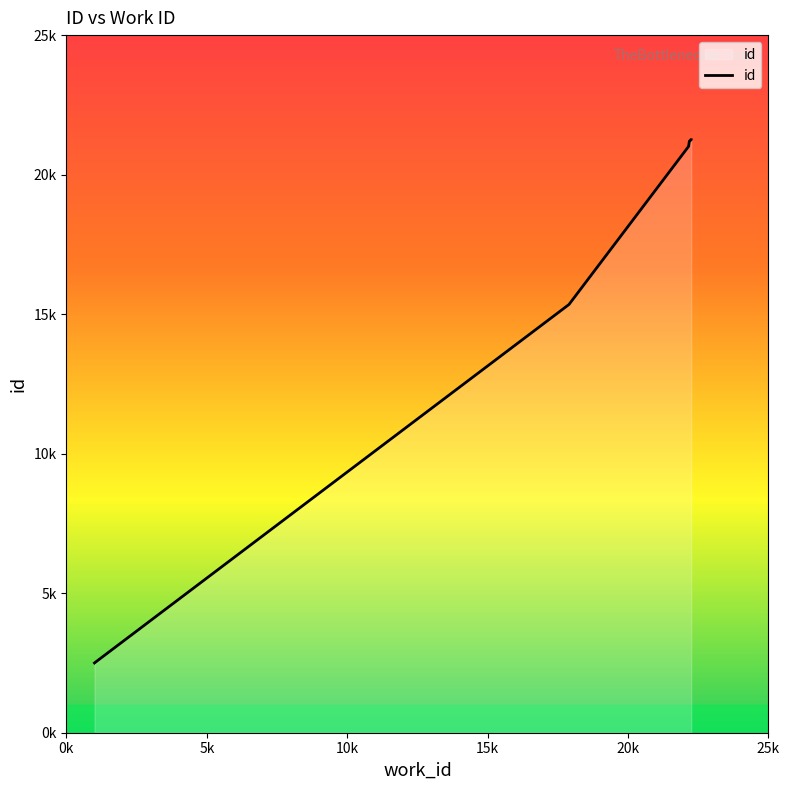

How many series are shown in this chart?

1